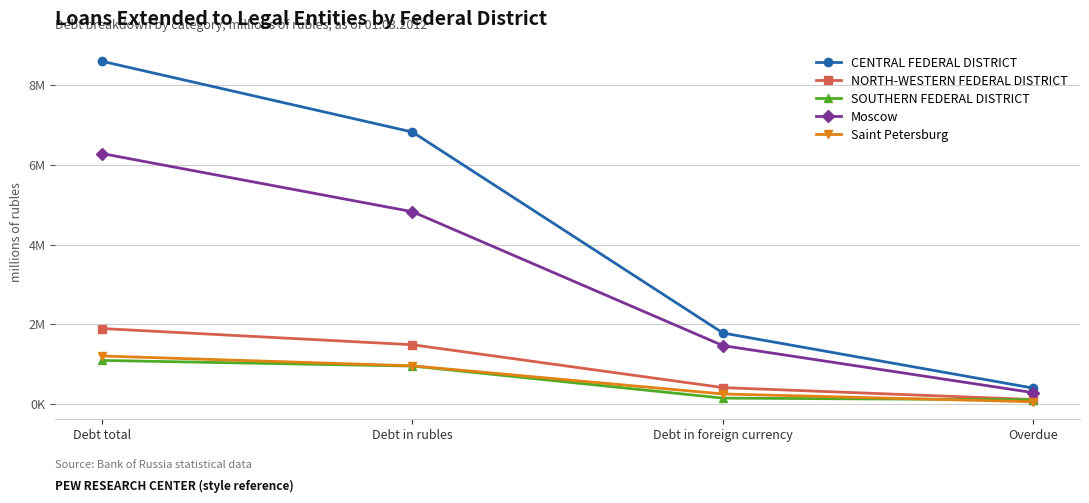

At which category does the chart reach its peak across all series?

Debt total